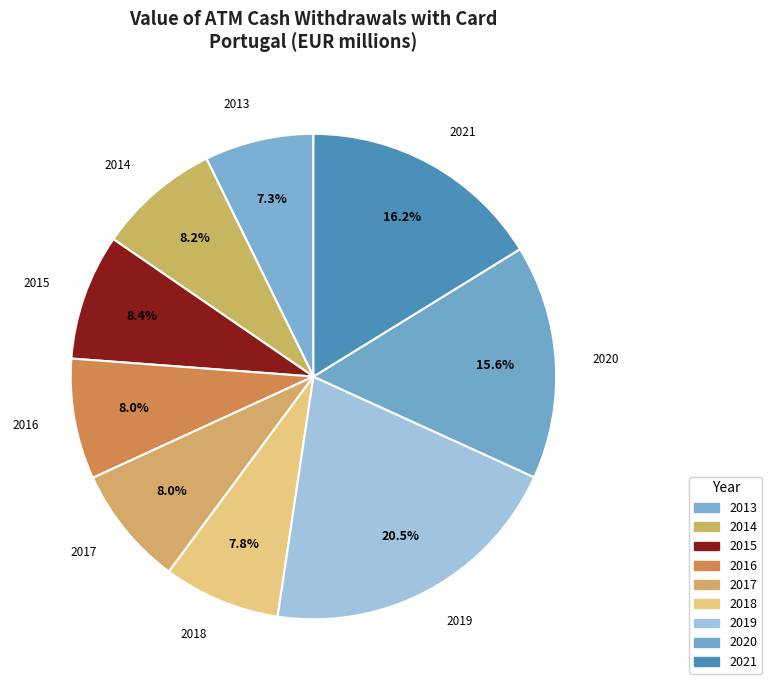

Approximately how many times larger is the value at 2017 compared to 2018?

1.0